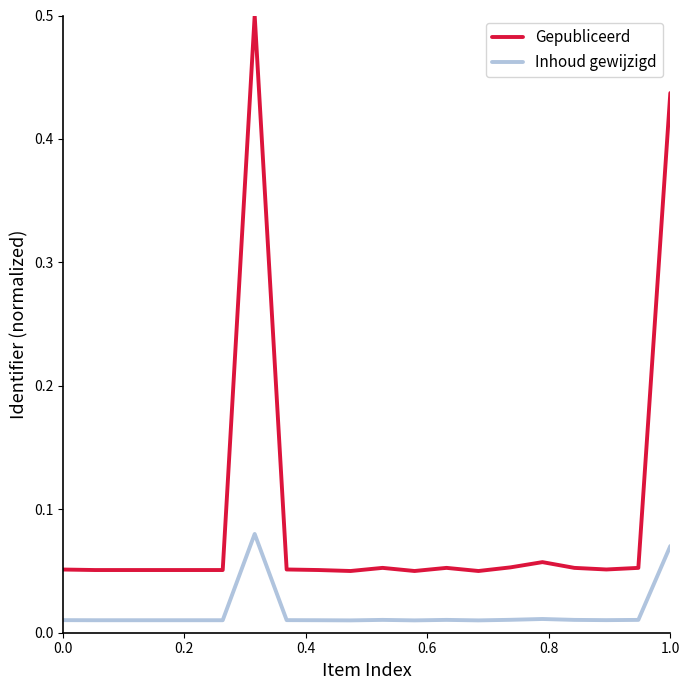

Rank the series by their average value, from highest to lowest.

Gepubliceerd, Inhoud gewijzigd